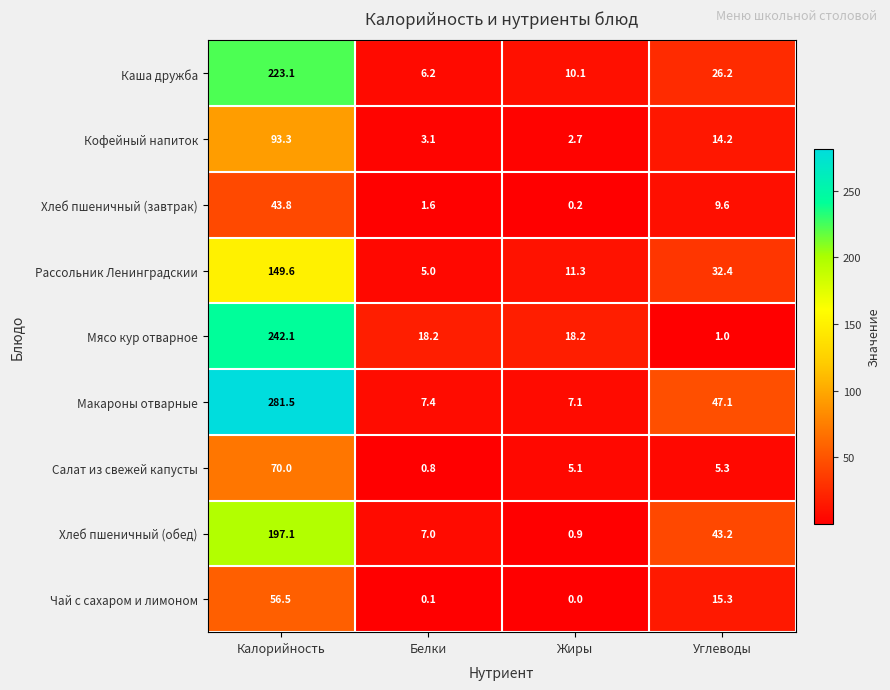

The Рассольник Ленинградскии series shows 149.6 at Калорийность. True or false?

True